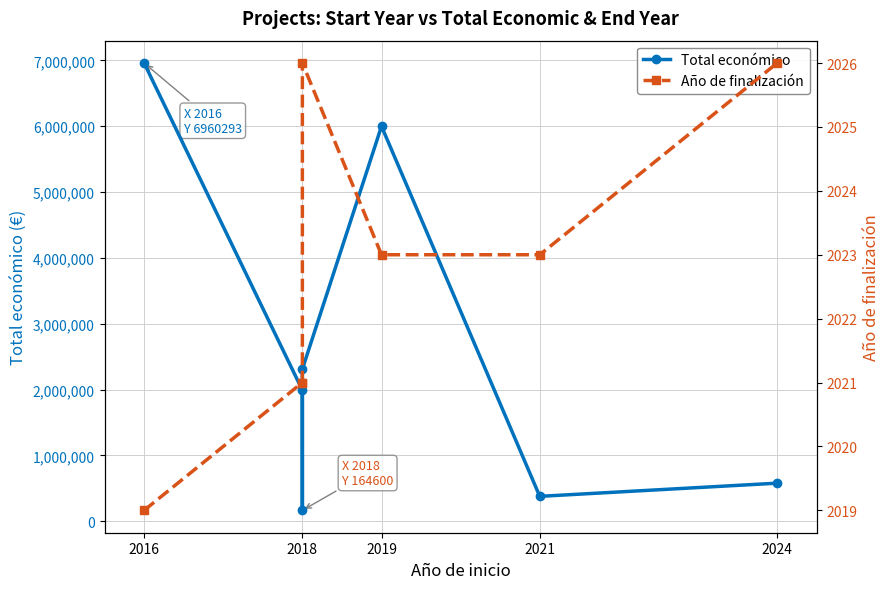

What is the label of the 1st point from the left?

2016